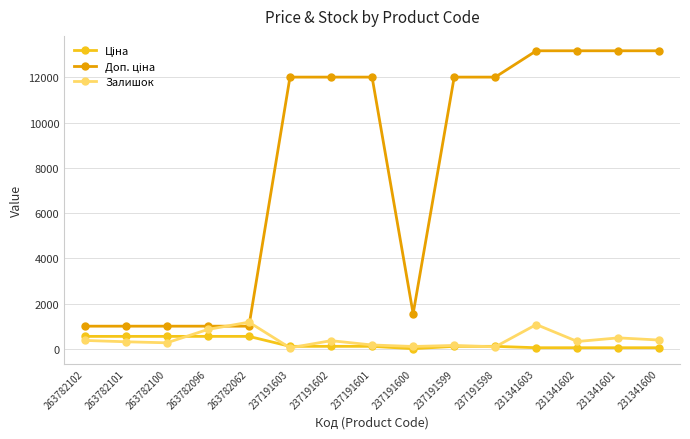

Does the chart display data point markers on the line(s)?

Yes